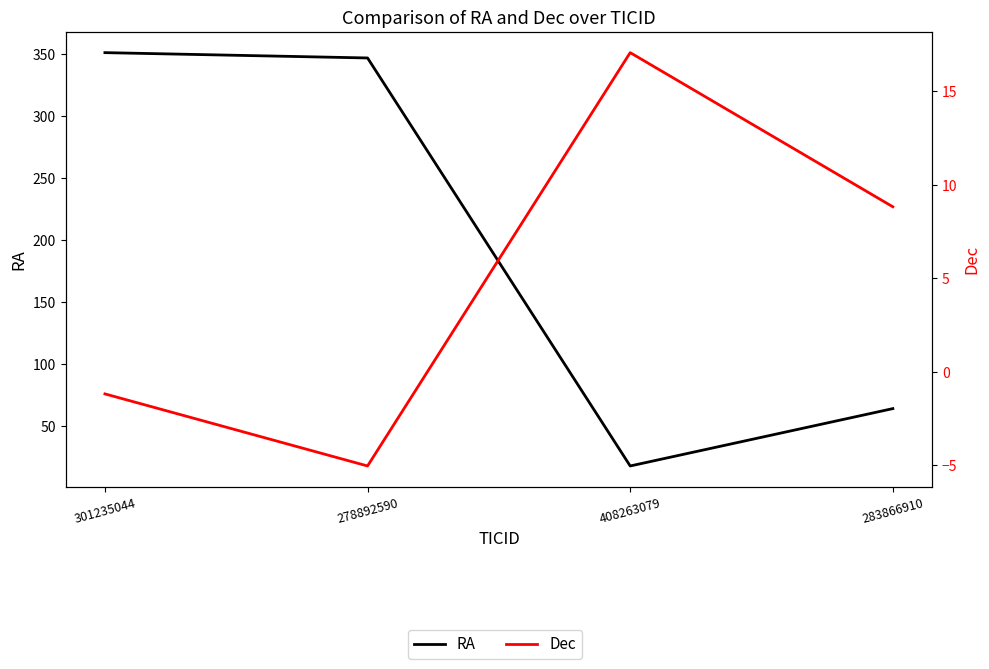

True or false: RA and Dec intersect in this chart.

False